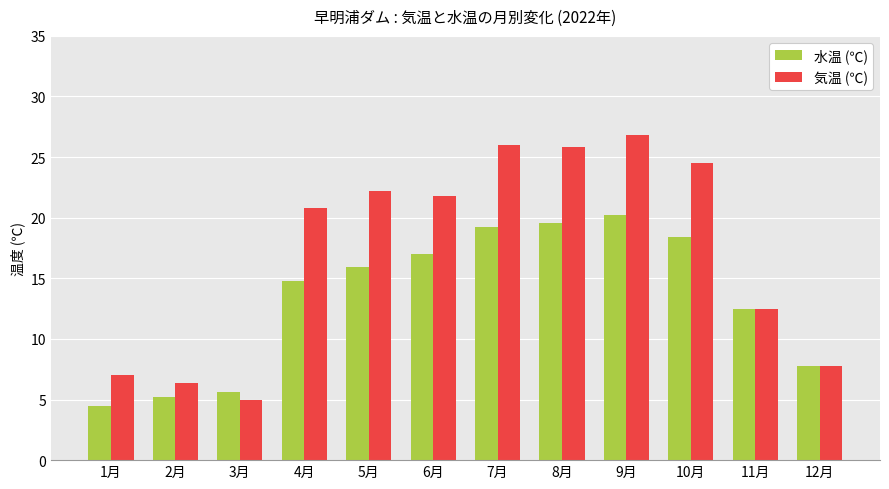

What is the average value of the 気温 (℃) series?

17.2